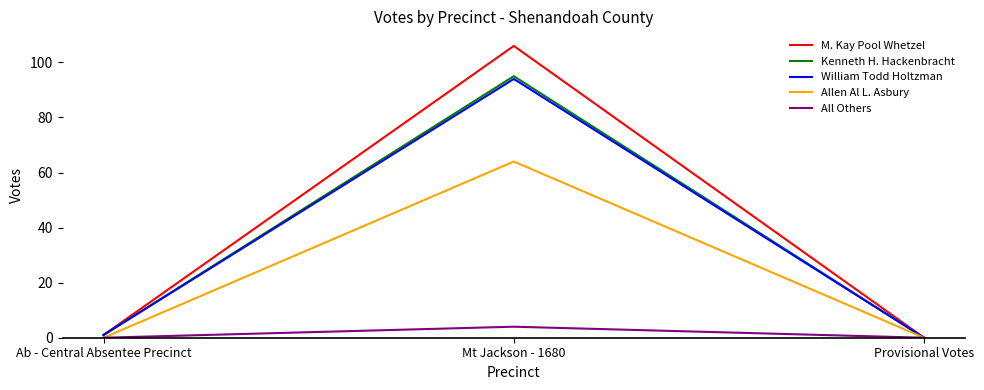

Read the All Others value at Mt Jackson - 1680.

4